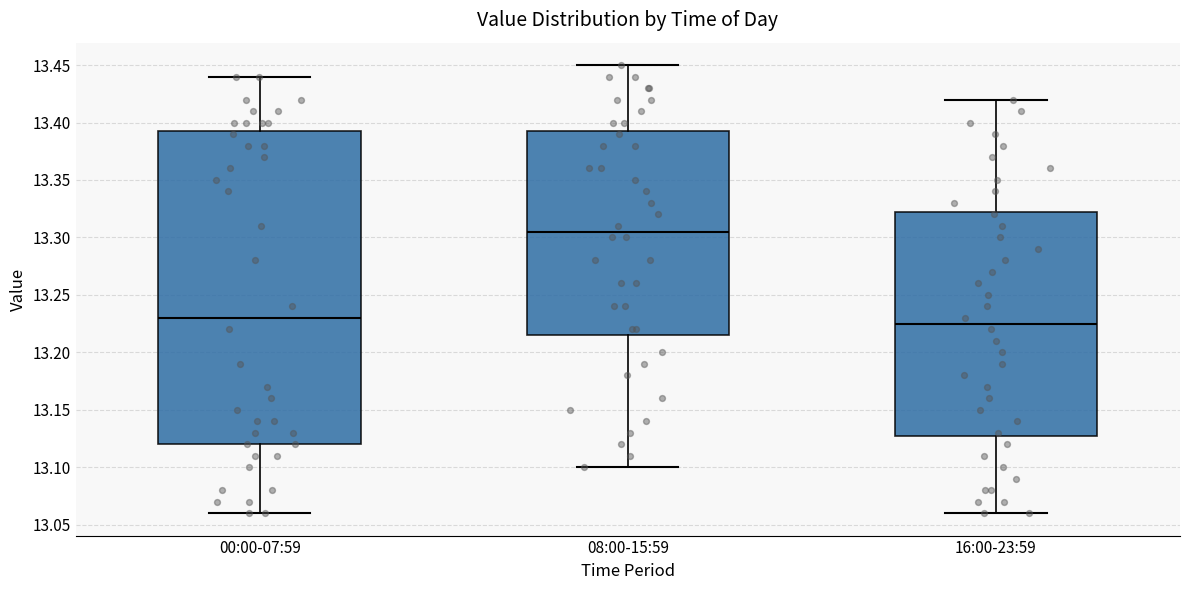

Which box has the highest median line?

08:00-15:59